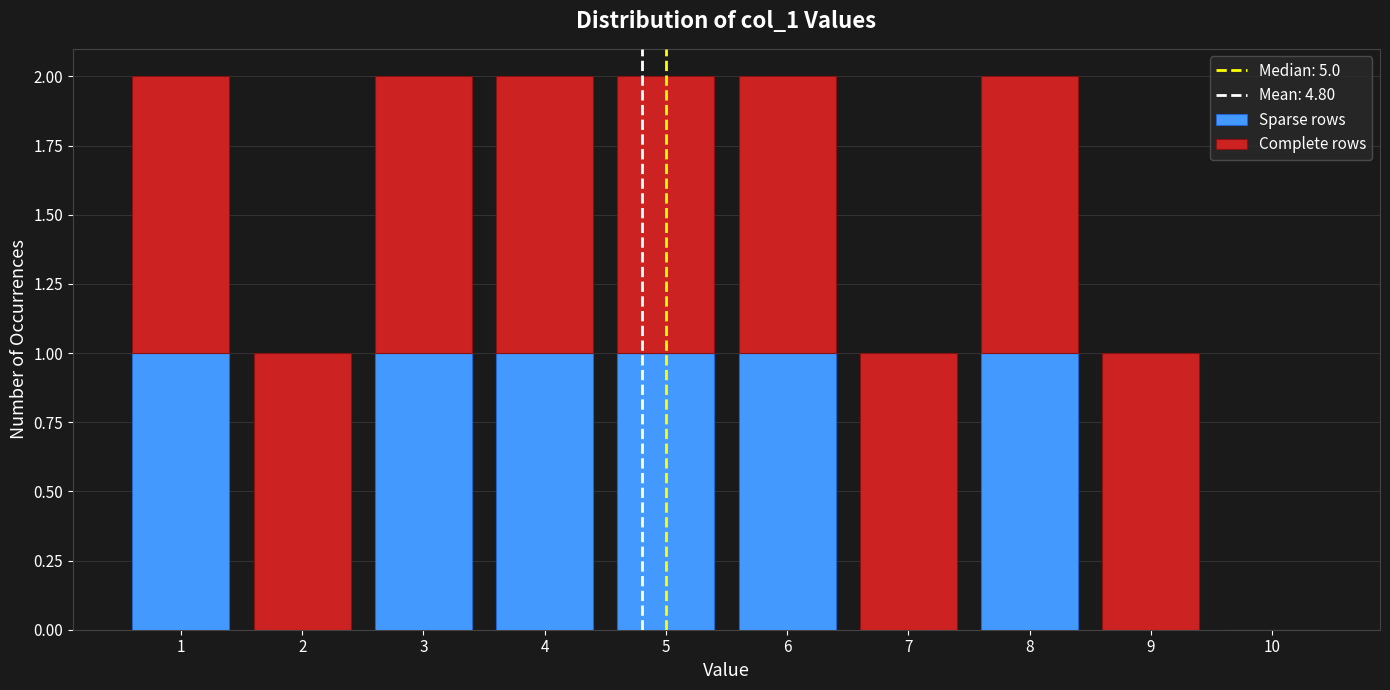

What is the total height of the stacked bar covering 1.5 to 2.5 on the x-axis? The values are not printed on the chart, so give them approximately, as read against the axis.

1